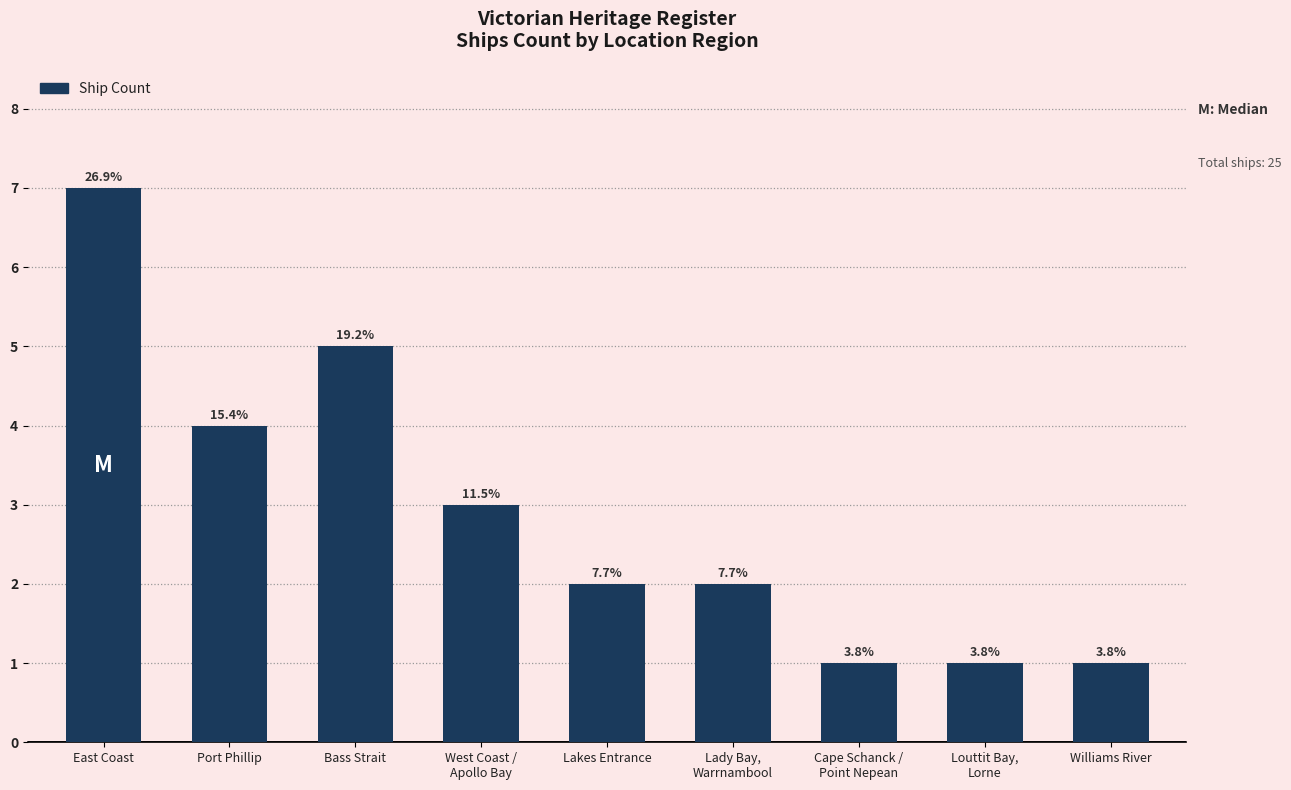

What is the value of the 5th bar from the left?

2